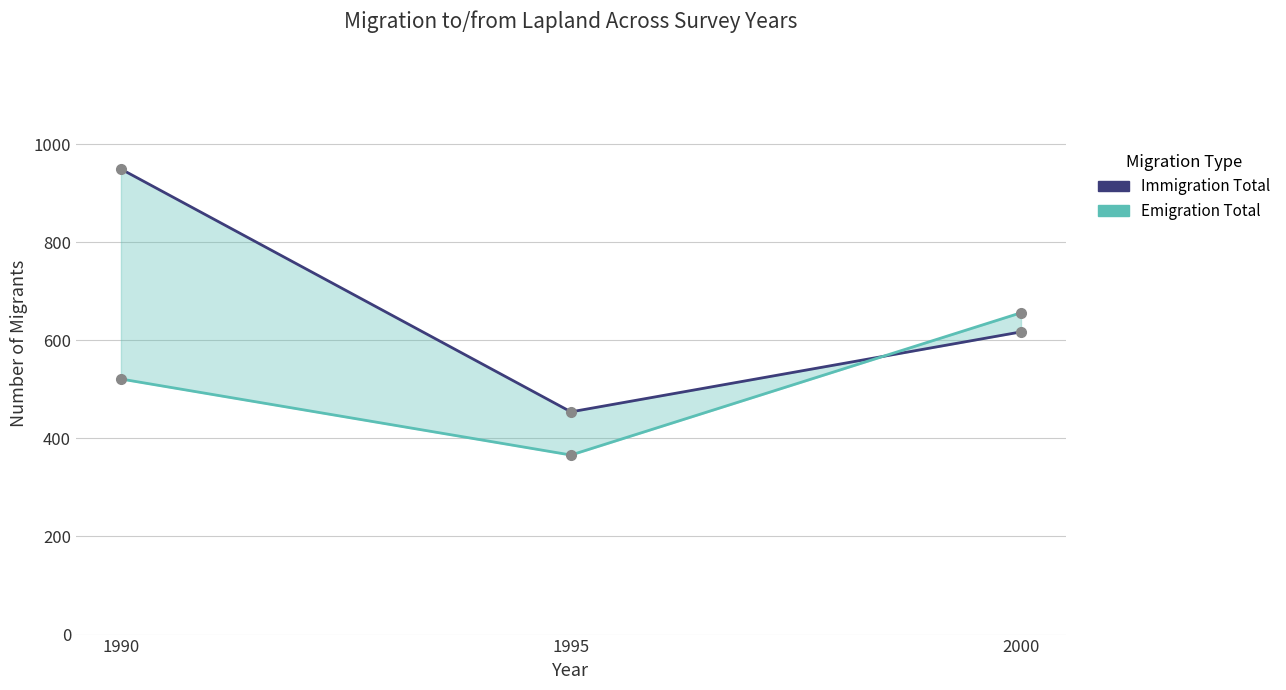

Reading left to right, what are all the values shown in this chart?

Immigration Total: 1990=949	1995=454	2000=617
Emigration Total: 1990=521	1995=366	2000=656